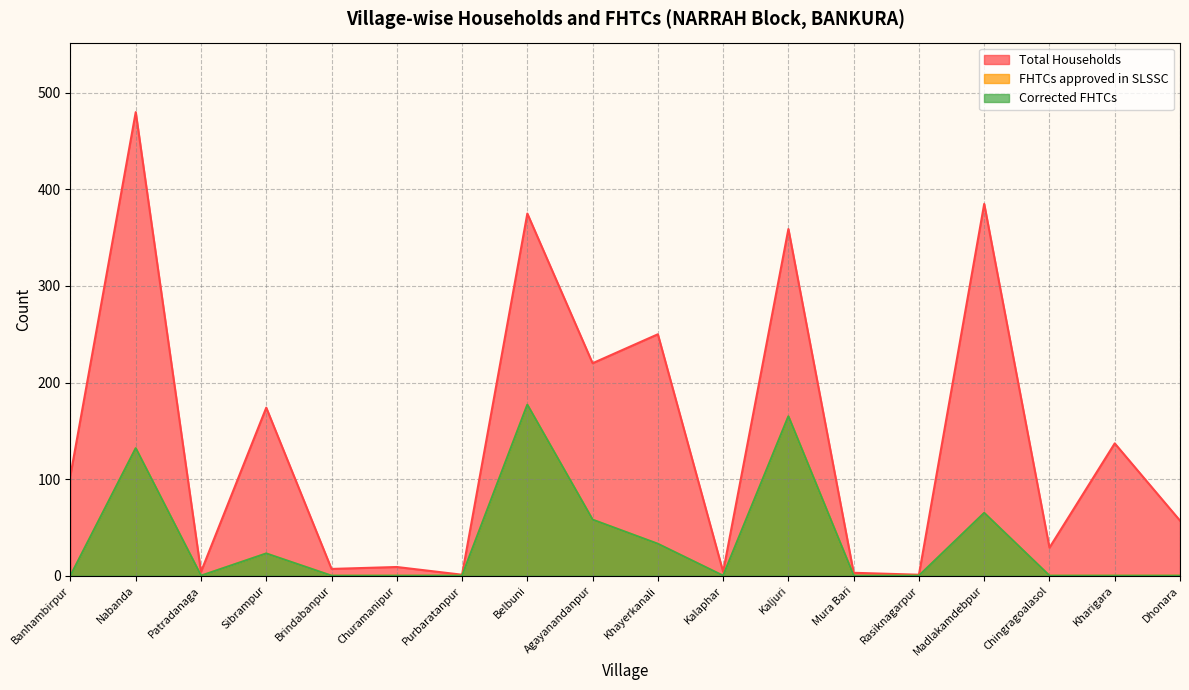

True or false: FHTCs approved in SLSSC and Total Households cross at least once.

False